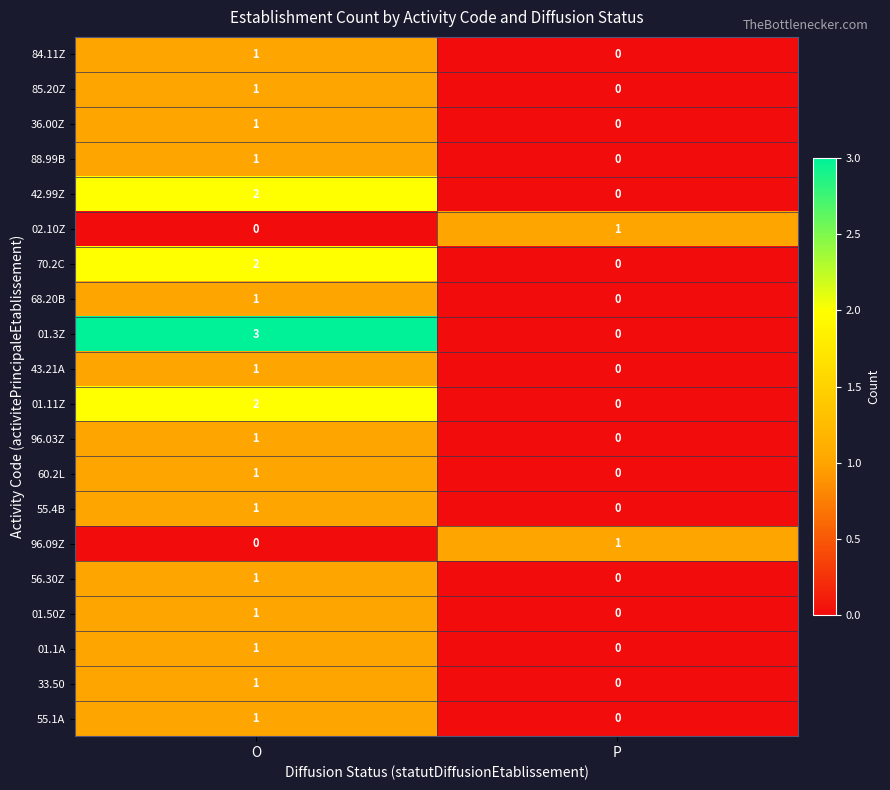

How many distinct data groups are displayed?

20